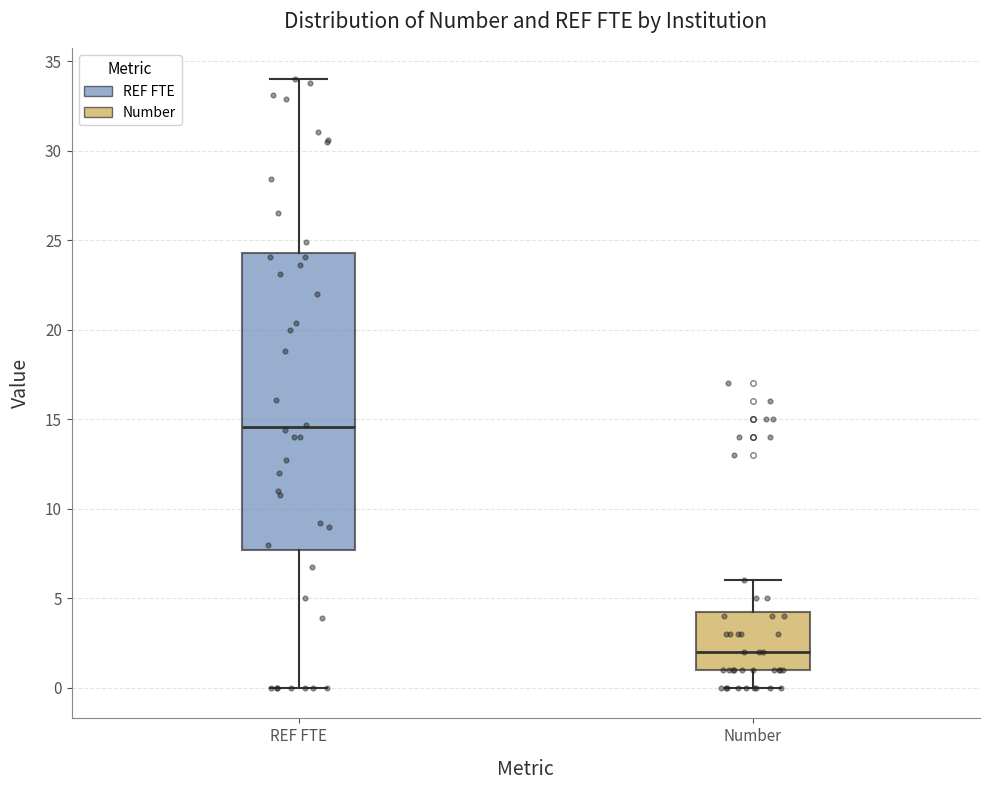

Reading left to right, read every box against the y-axis: the position of its median line, the range the box covers, and the ends of its whiskers. The values are not printed on the chart, so give them approximately, as read against the axis.

REF FTE: median 14.5, box 7.5 to 24.5, whiskers 0.0 to 34.0
Number: median 2.0, box 1.0 to 4.5, whiskers 0.0 to 6.0